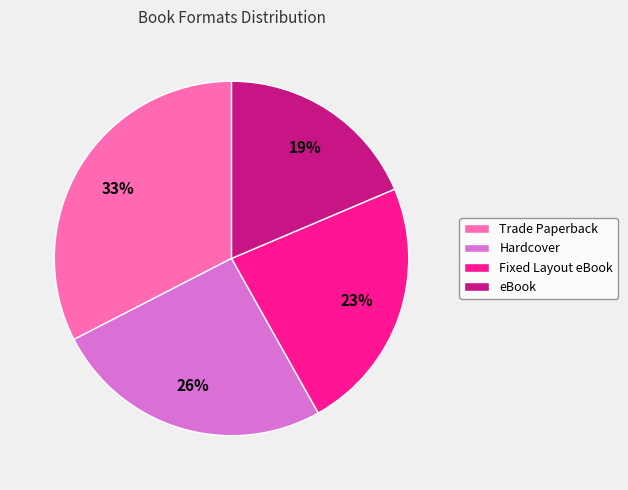

True or false: eBook accounts for 19% of the total.

True